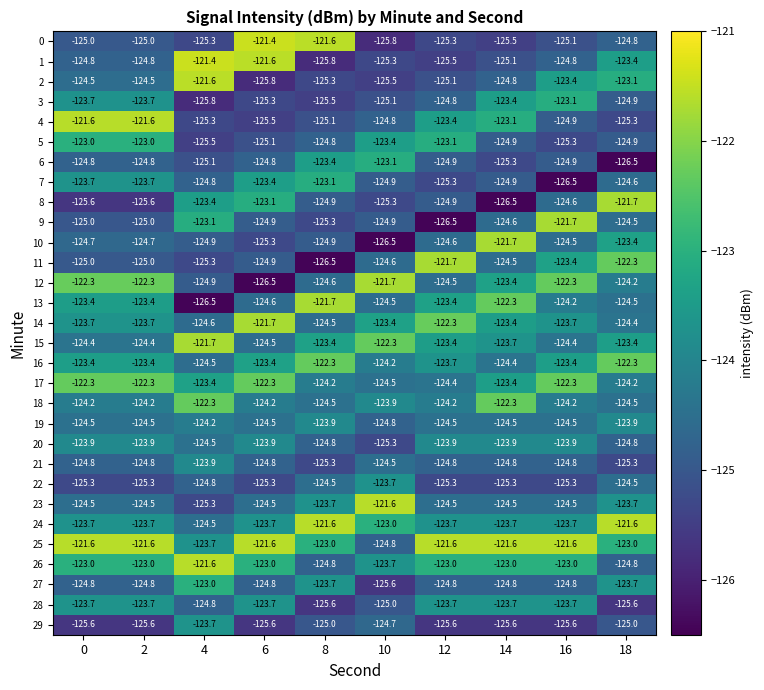

At which label does 2 first exceed -124?

4